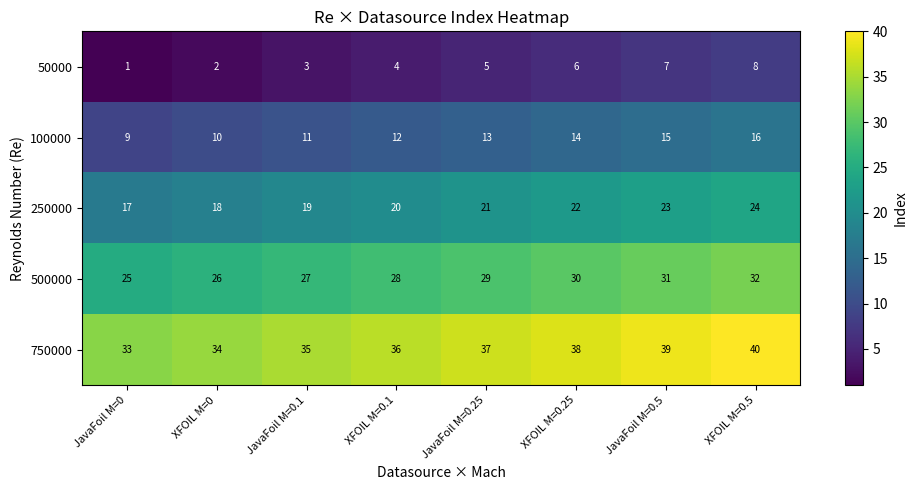

What is the difference between the maximum and second lowest values in the 250000 series?

6